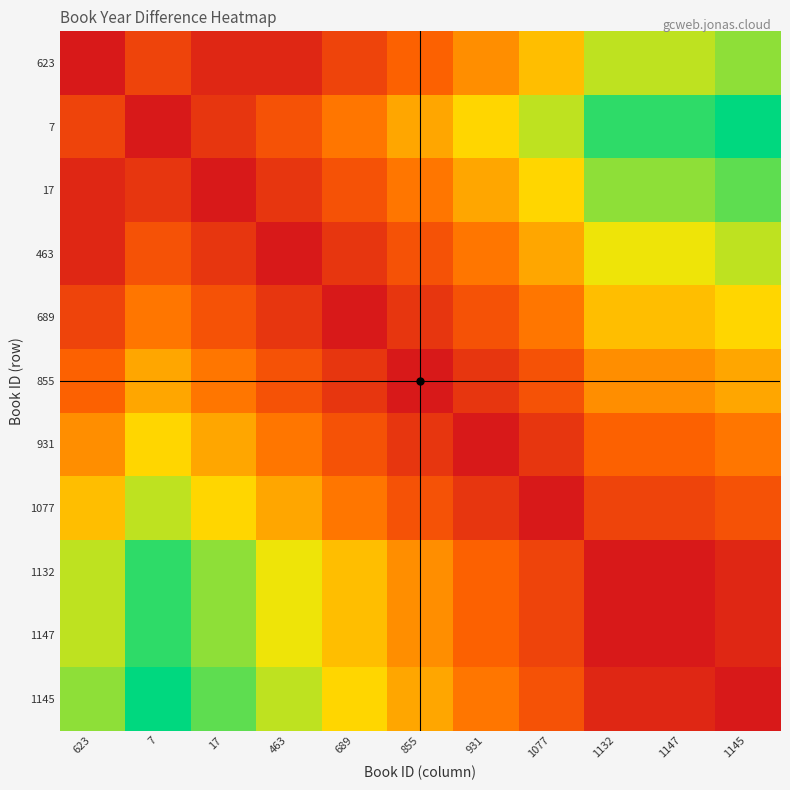

Rank the series at 623 from lowest to highest value.

623, 17, 463, 7, 689, 855, 931, 1077, 1132, 1147, 1145